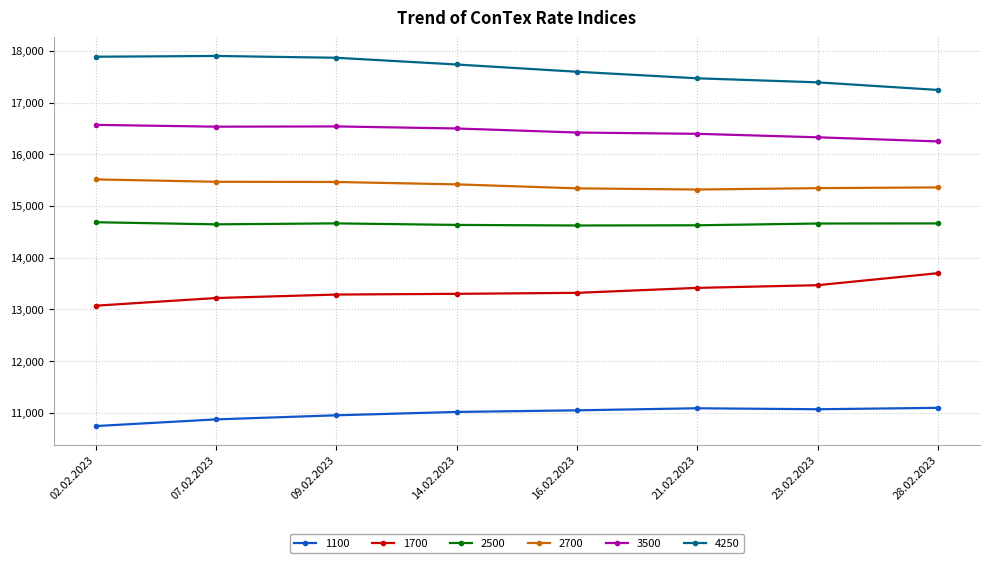

What is the average value of the 2700 series?

15403